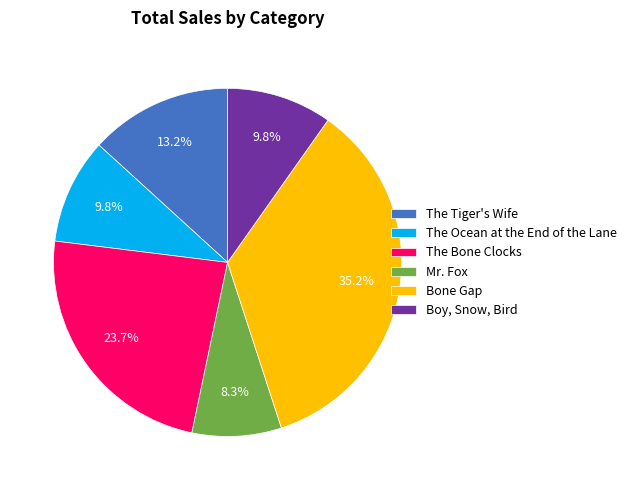

Which slice is the largest?

Bone Gap